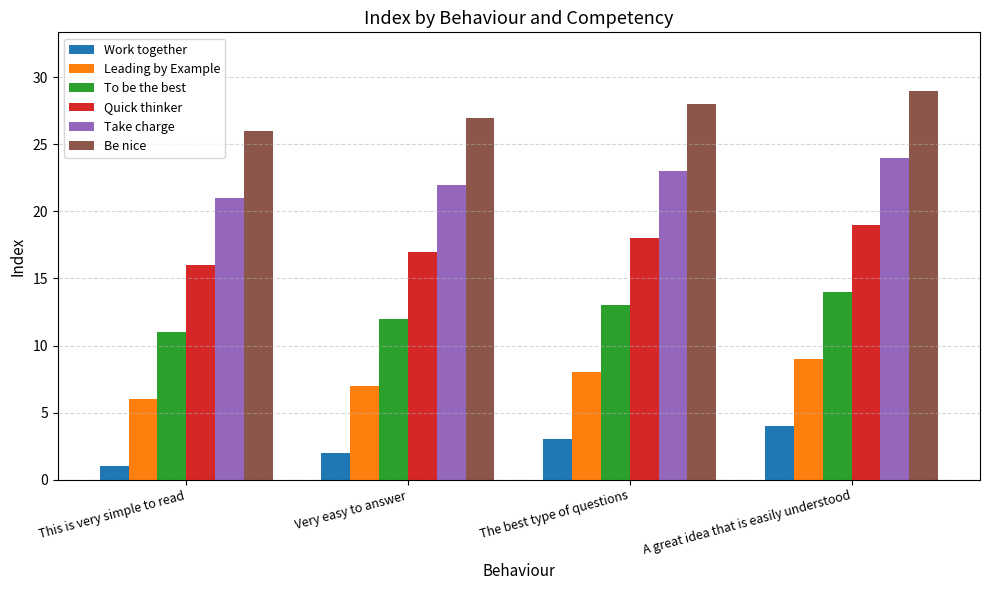

What is the difference between the highest and lowest values at This is very simple to read?

25